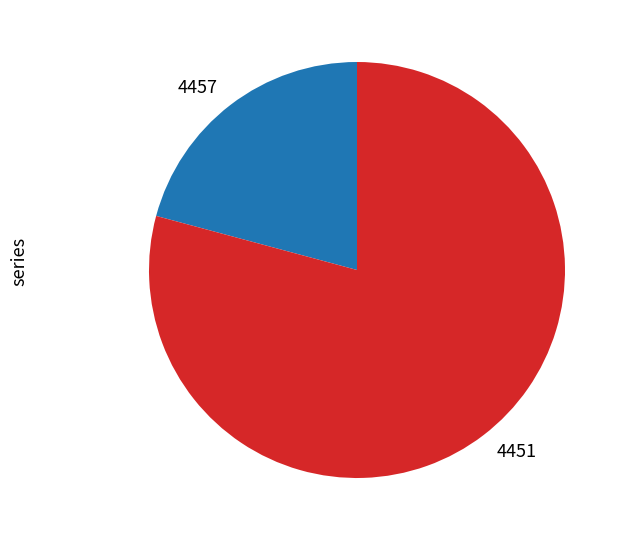

Do 4457 and 4451 together represent more than half of the pie?

Yes